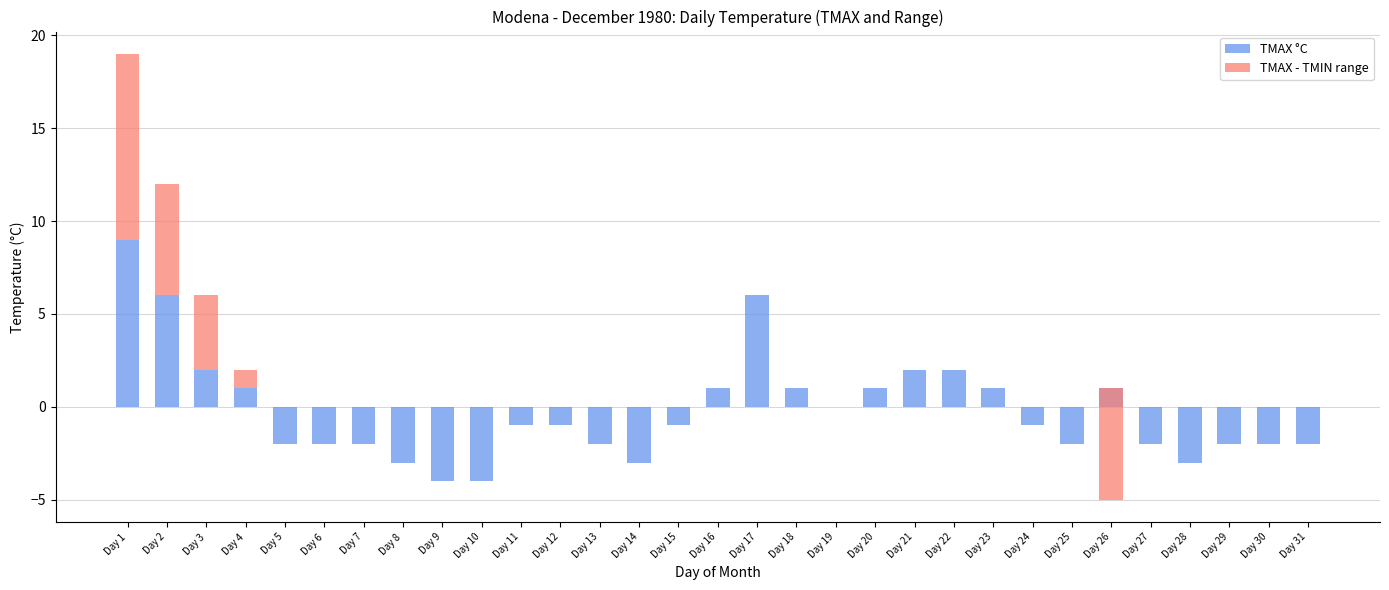

What is the total value across all series at Day 23?

1